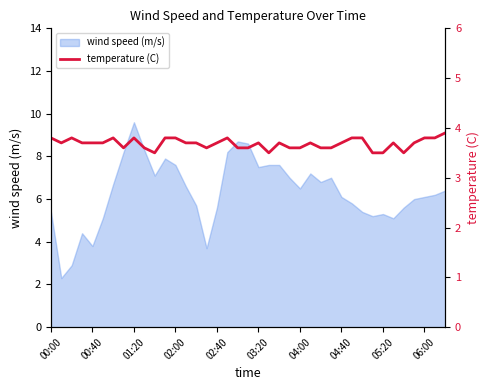

What is the sum of the values at 10 and 05:20?

7.3